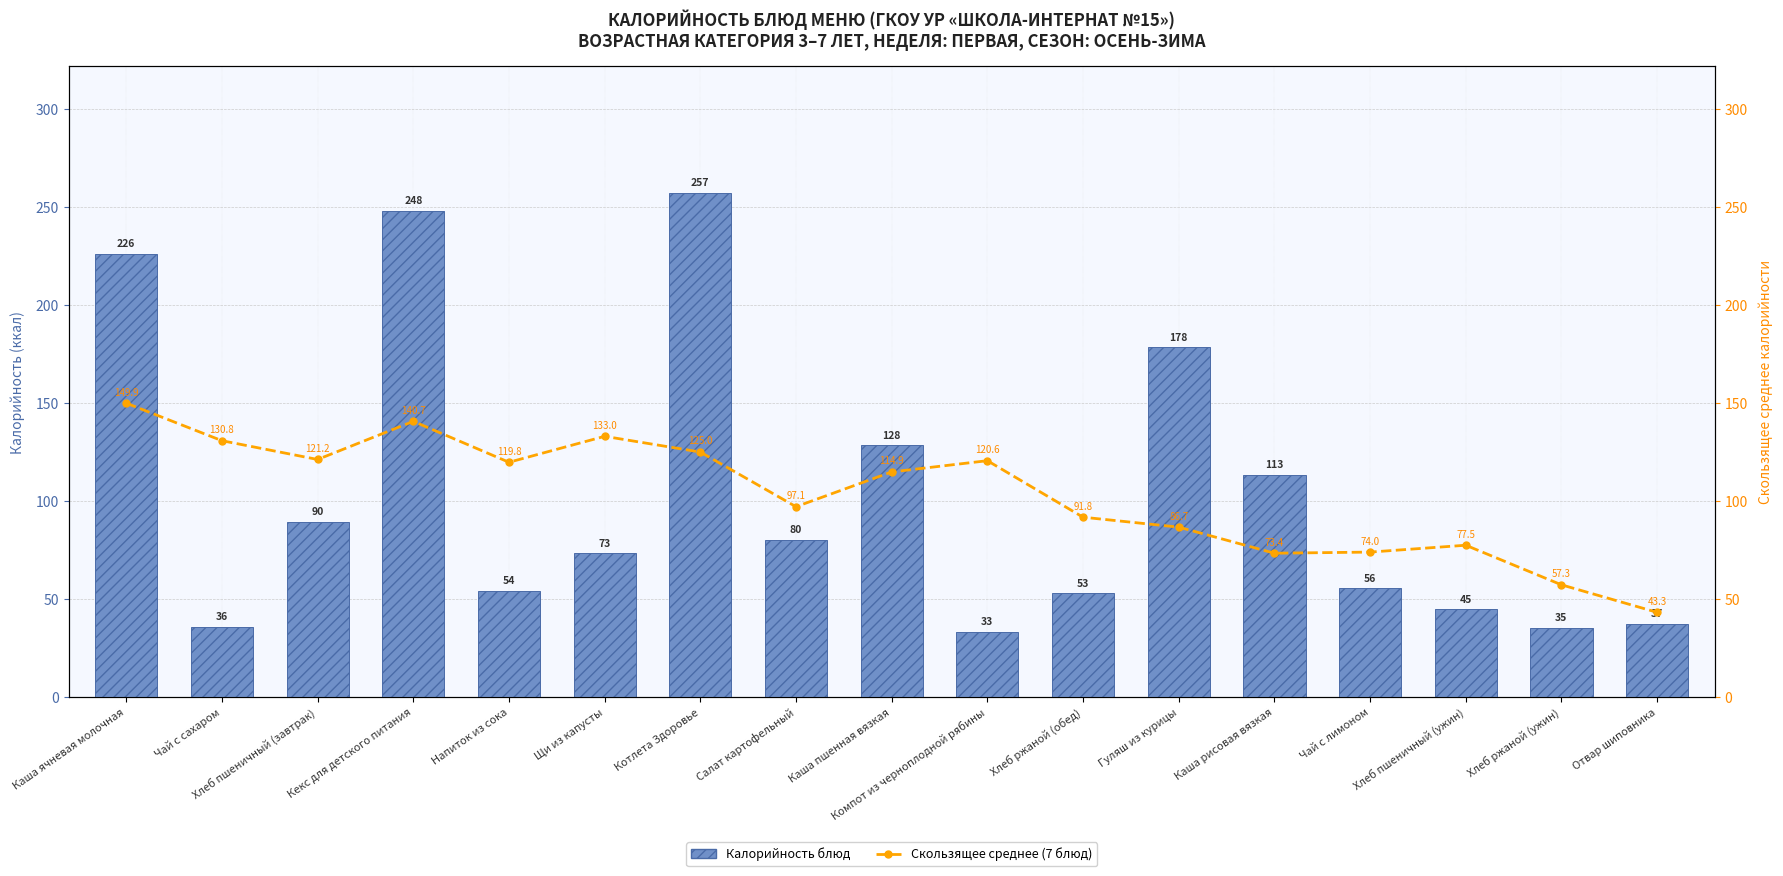

What is the label of the 3rd bar from the right?

Хлеб пшеничный (ужин)